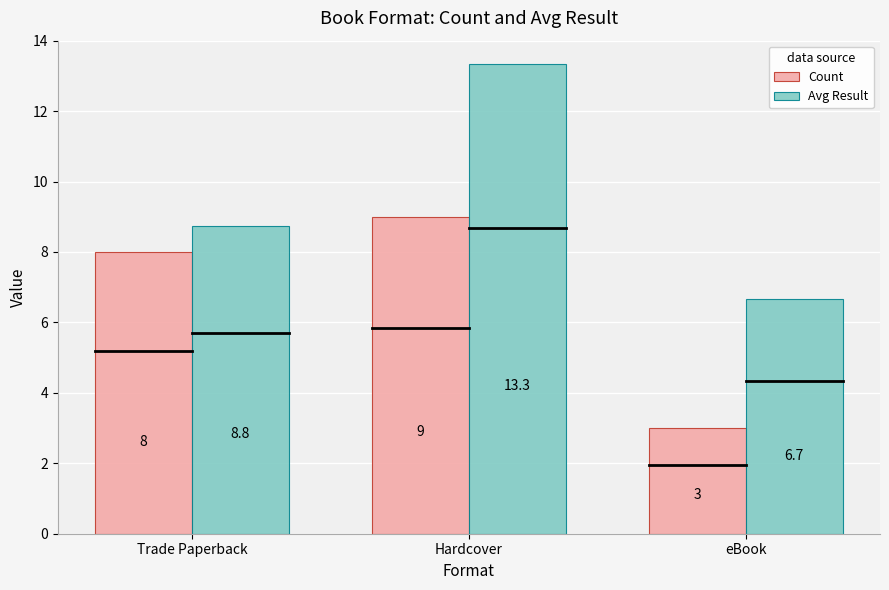

What value does the Avg Result series have at Hardcover?

13.3